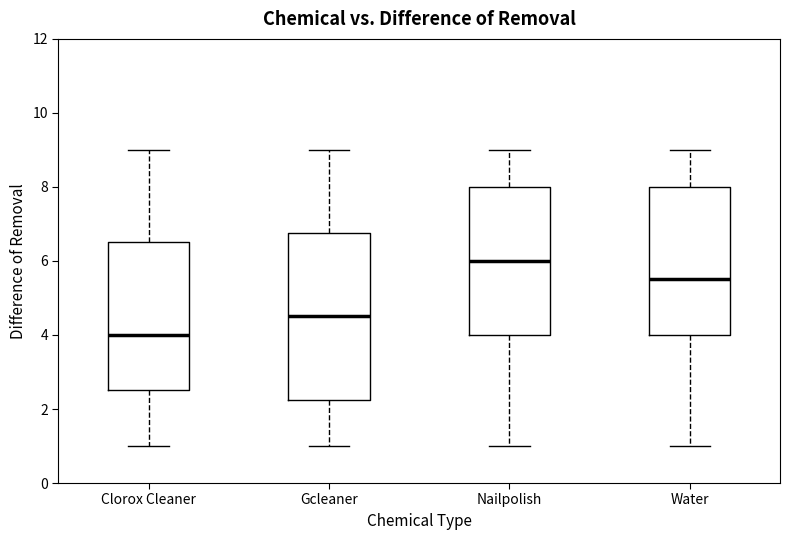

Where does the median line of the box for Gcleaner sit on the y-axis? The values are not printed on the chart, so give them approximately, as read against the axis.

4.6